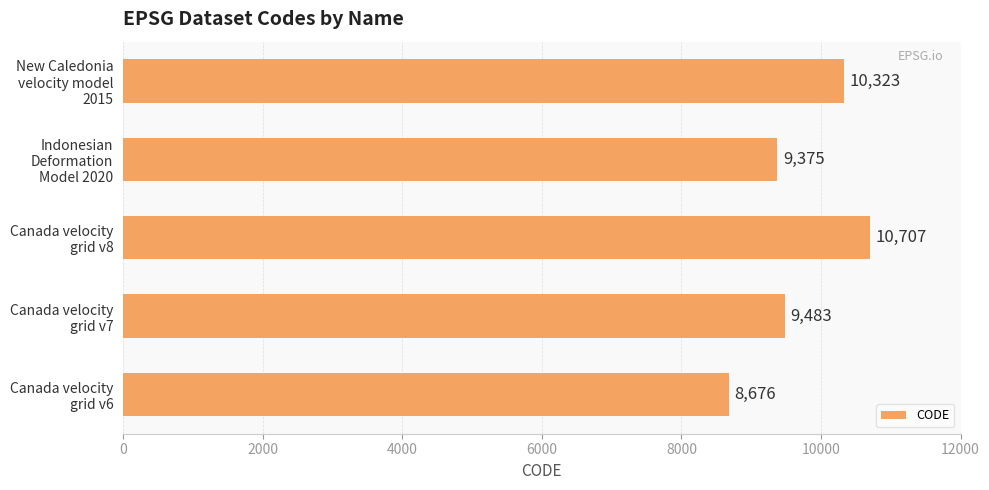

How many categories are shown in the chart?

5